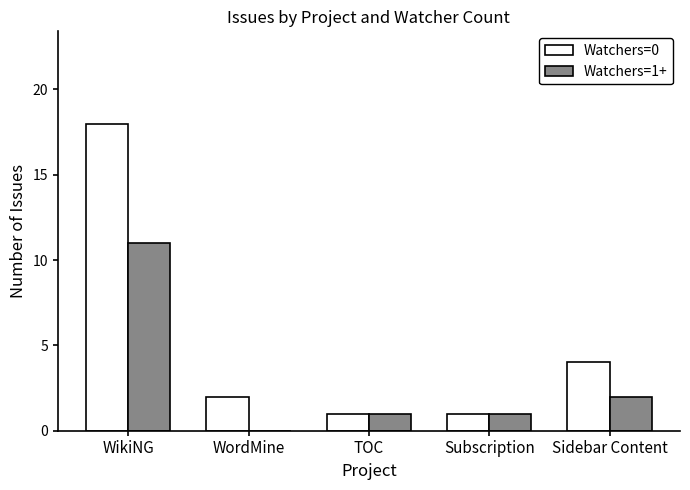

The value of Watchers=1+ at WikiNG is 7. True or false?

False